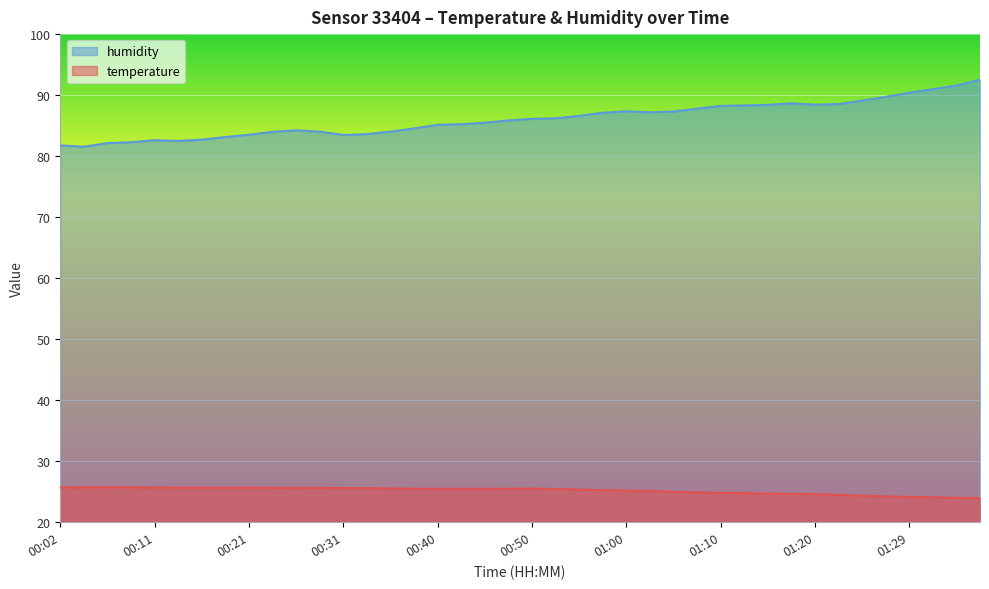

Which series has the widest spread of values?

humidity